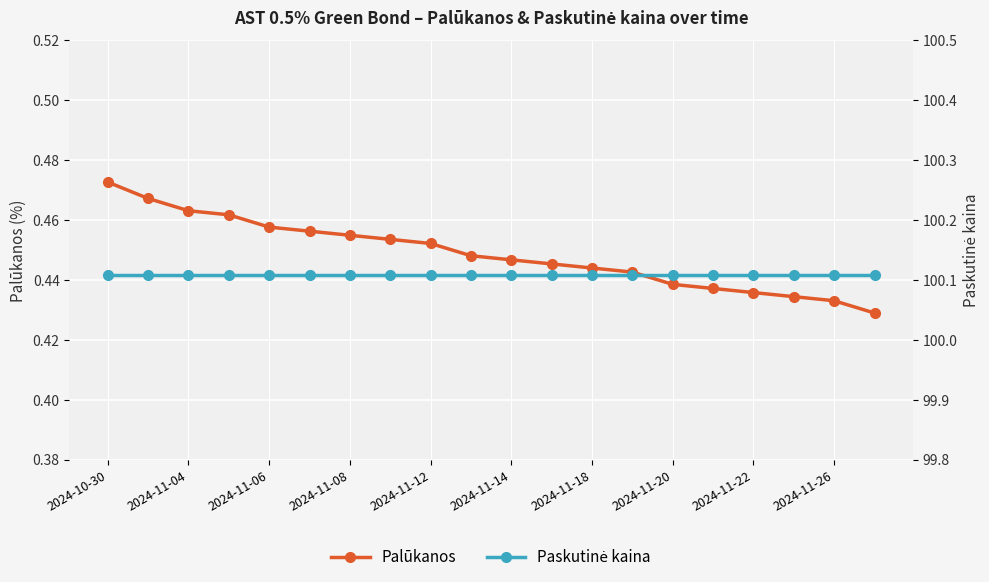

The value of Palūkanos at 2024-11-06 is 0.7. True or false?

False